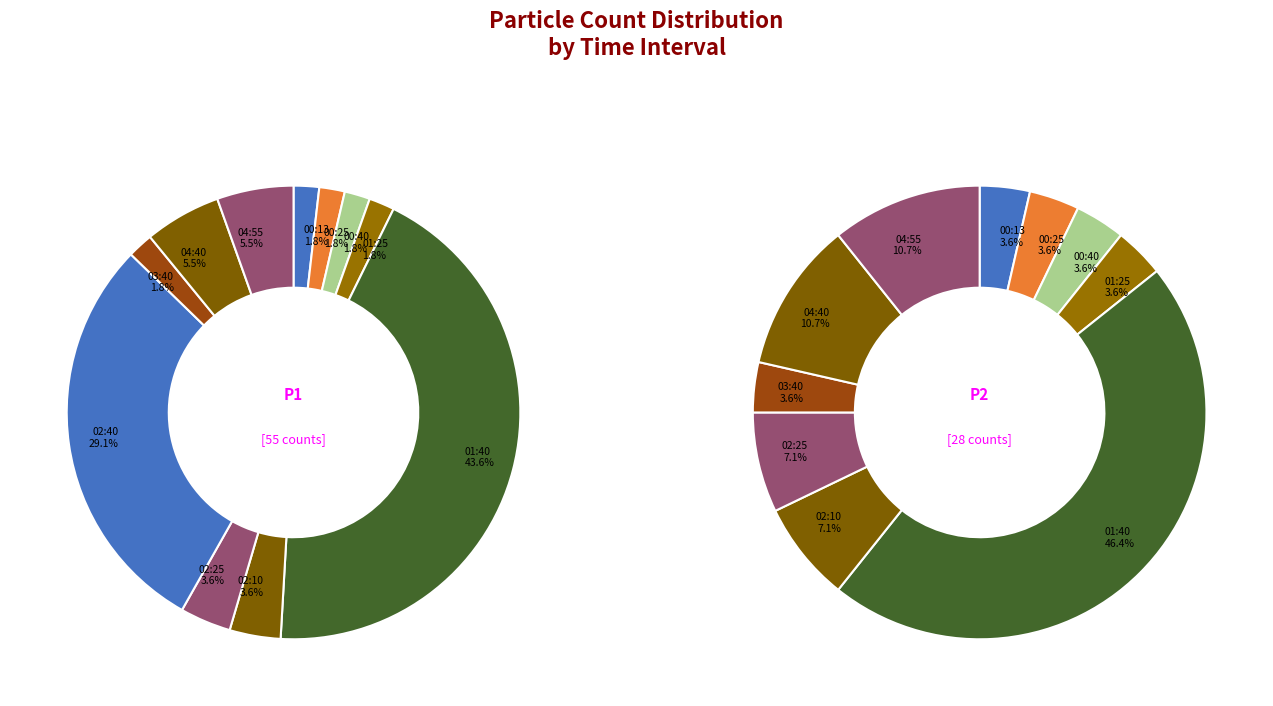

Is 01:40 the majority of the pie?

No